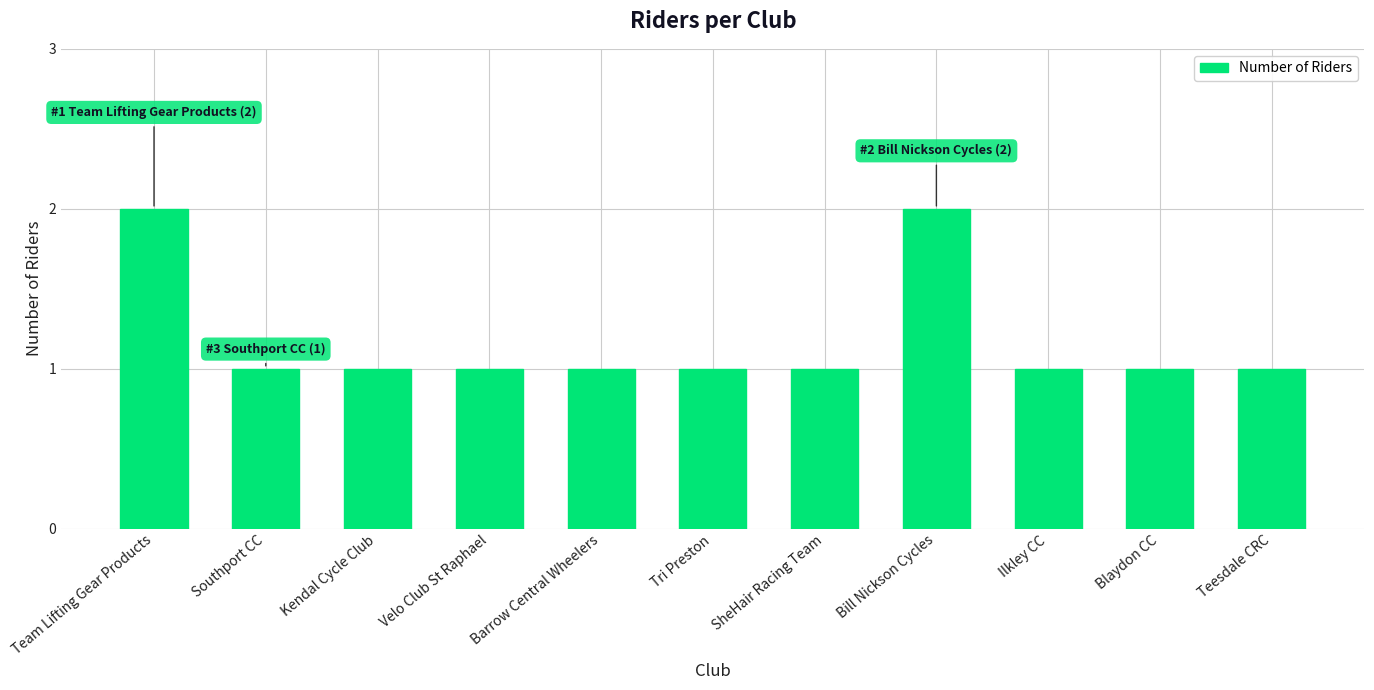

The value at Southport CC is 2. True or false?

False